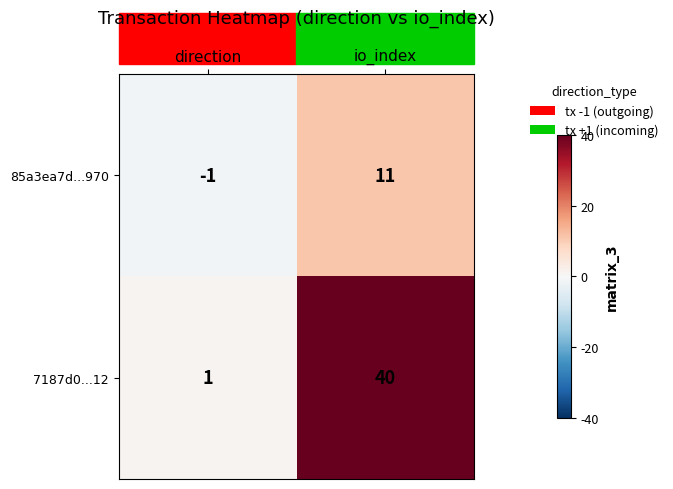

Count the number of categories in the chart.

2